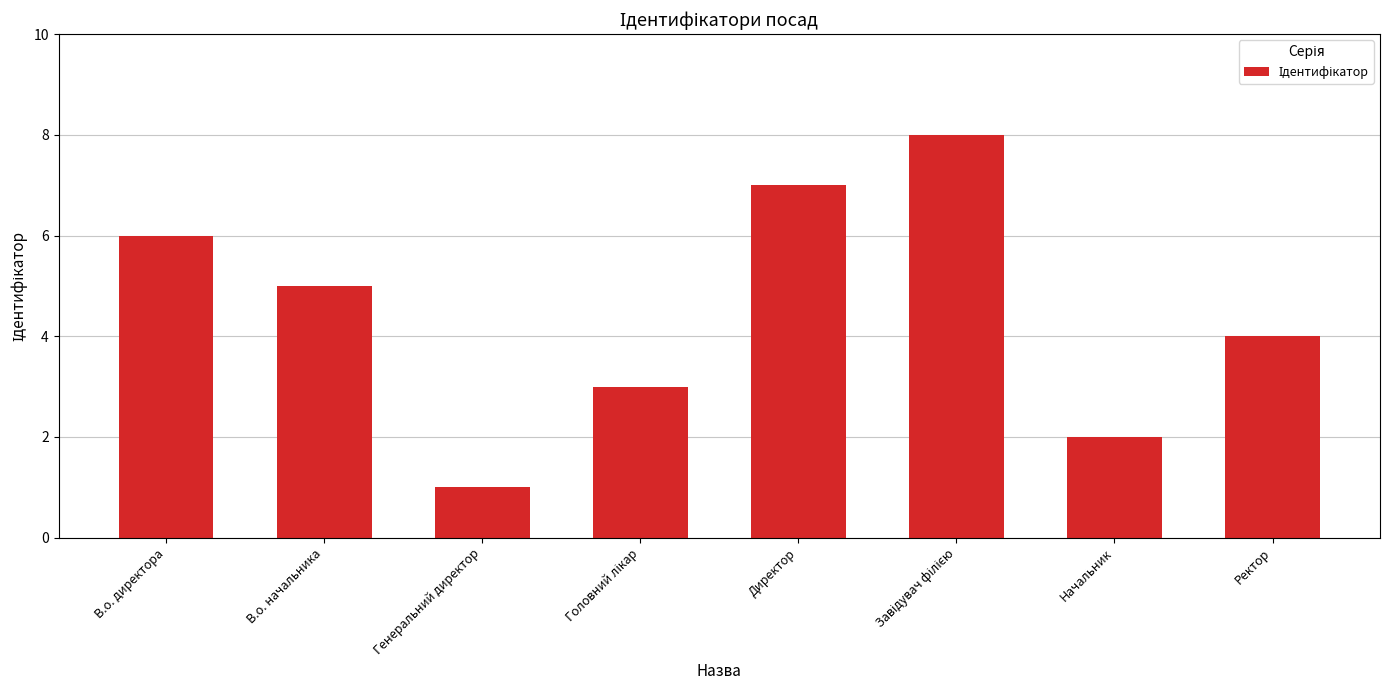

Which category has the lowest value across all series?

Генеральний директор